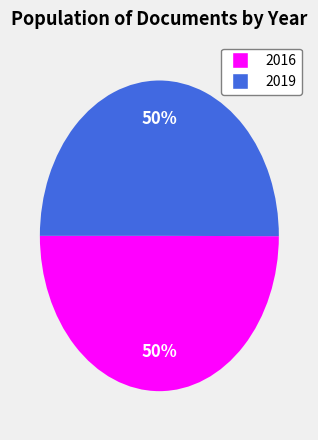

Is the sum of 2016 and 2019 greater than half?

Yes